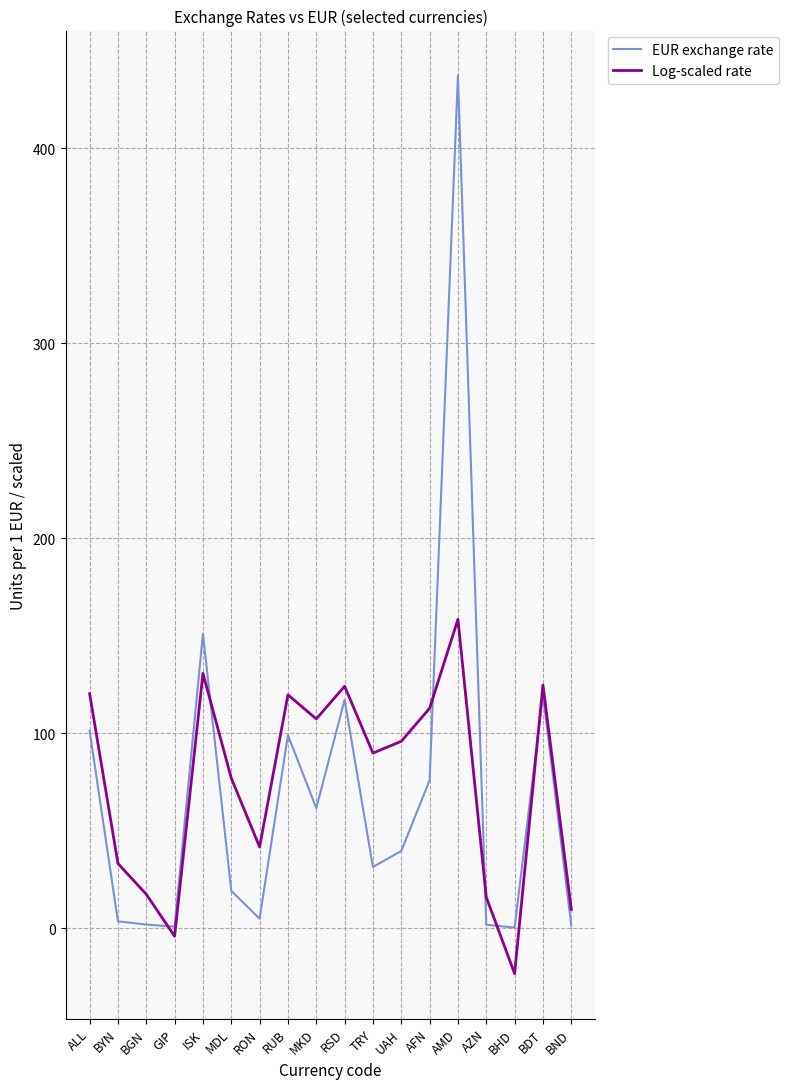

Count the number of categories in the chart.

18